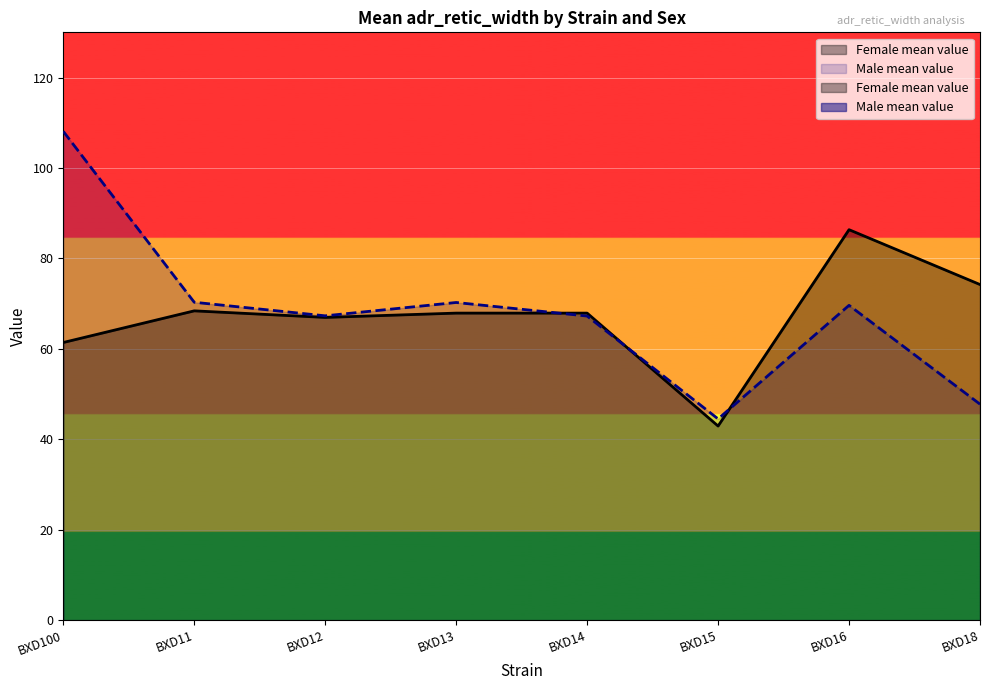

What is the highest value of the Female mean value series?

86.3